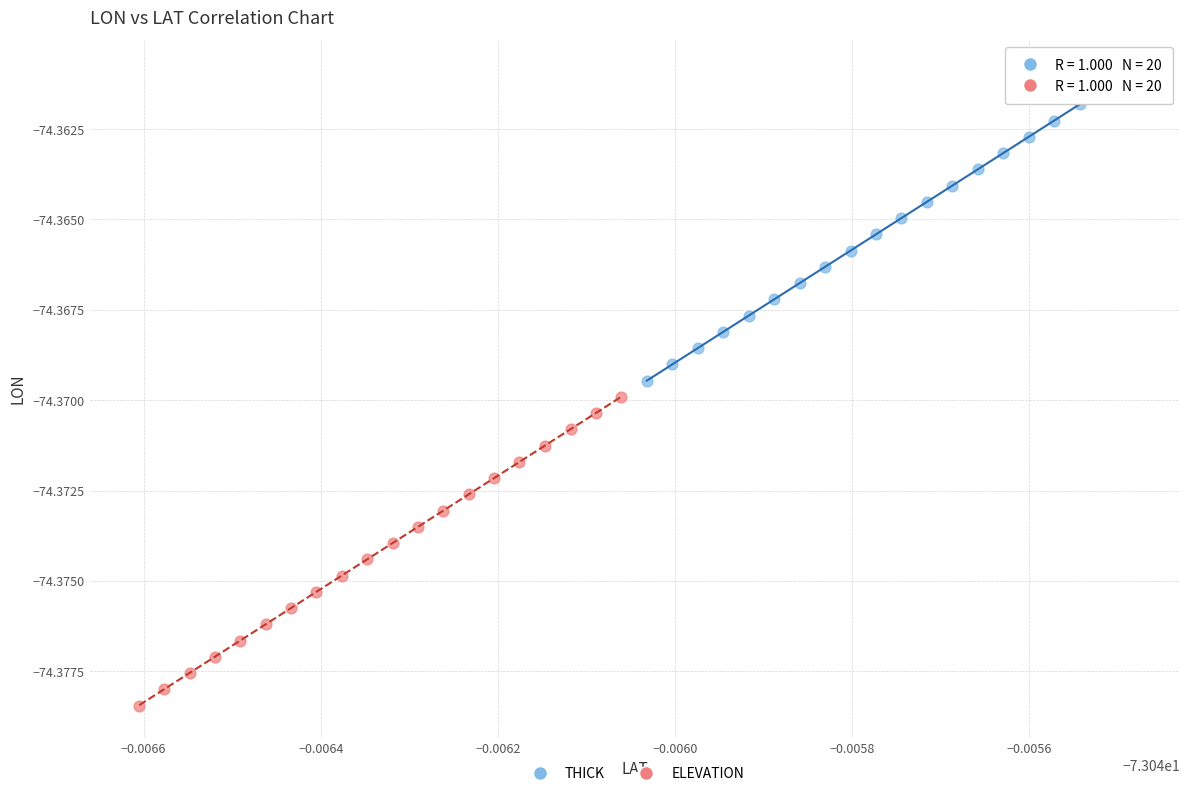

Which series has the widest spread of Y values?

THICK